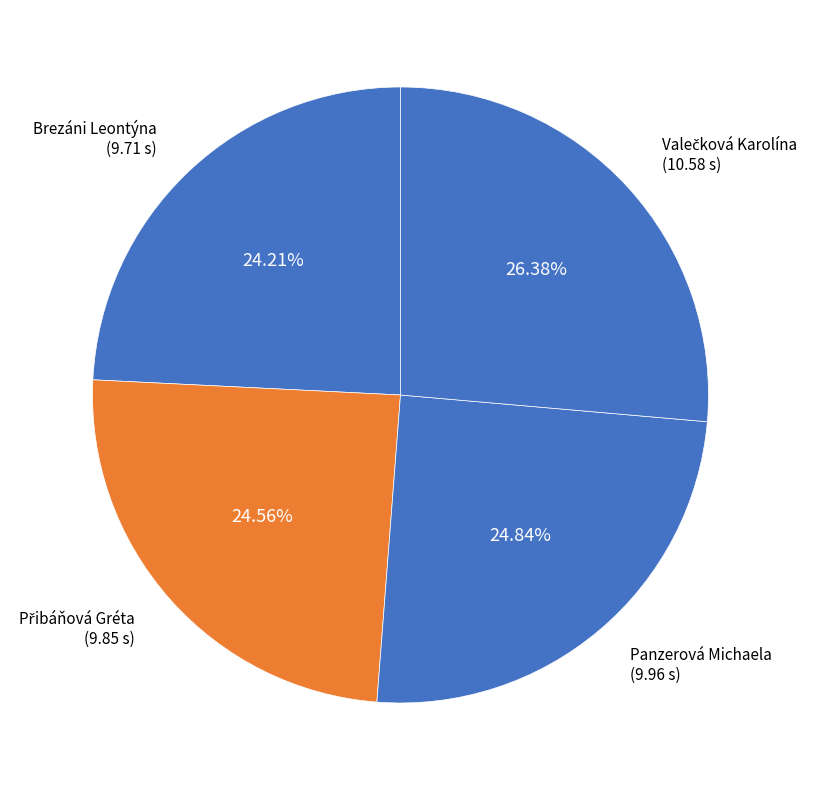

To the nearest percent, what is the difference between the largest and smallest slice percentages?

2%